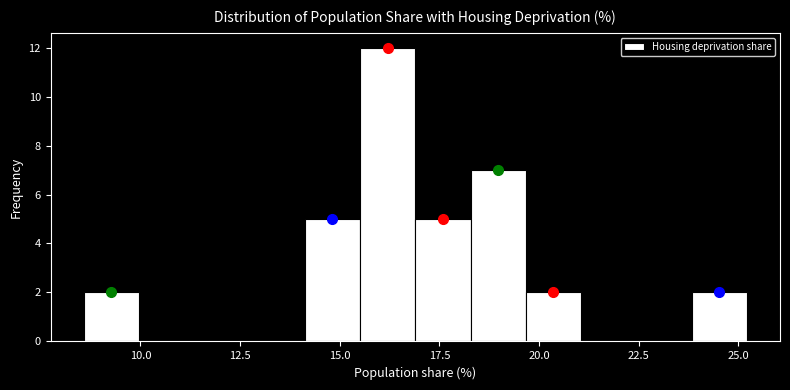

Read against the x-axis, roughly where is the centre of the tallest bar?

16.0